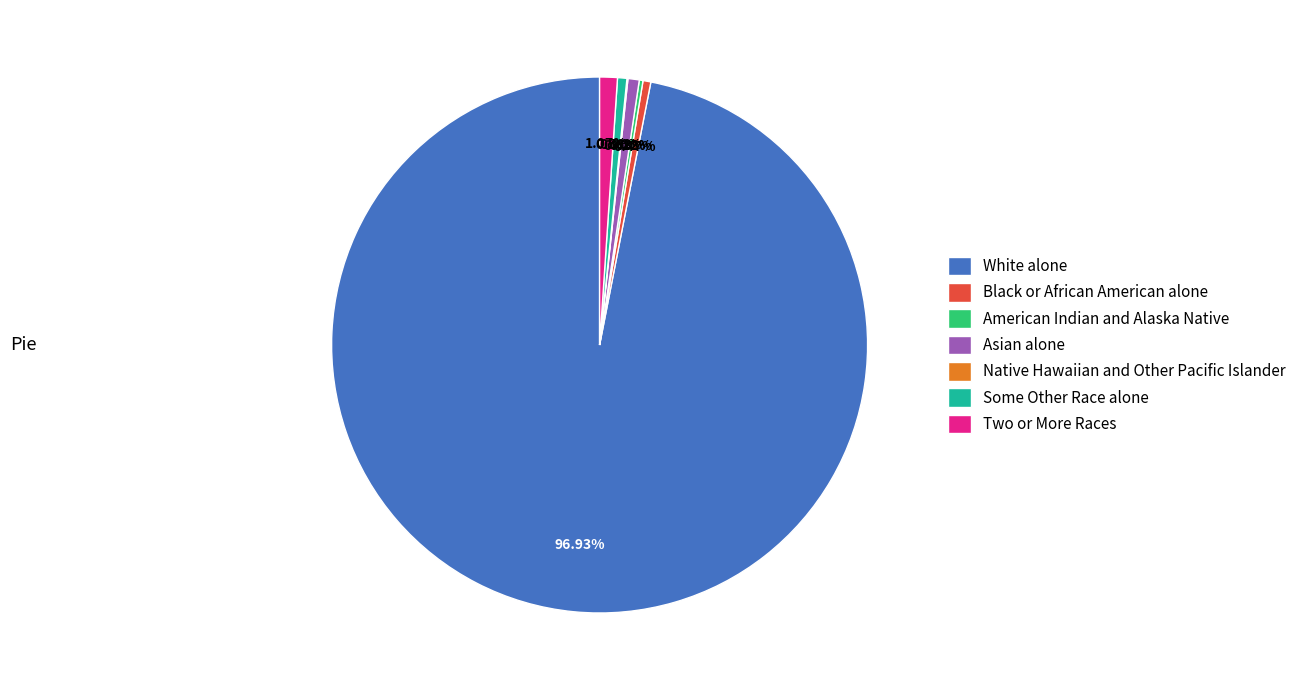

Is there a majority slice in this chart?

Yes